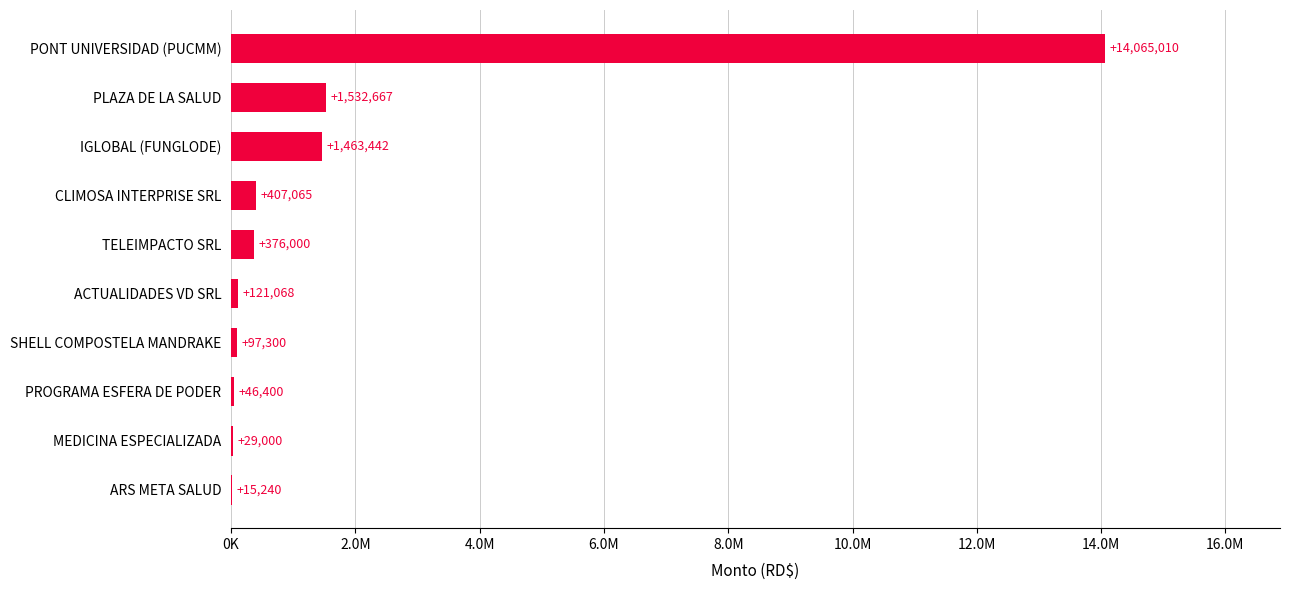

Are the bars horizontal?

Yes